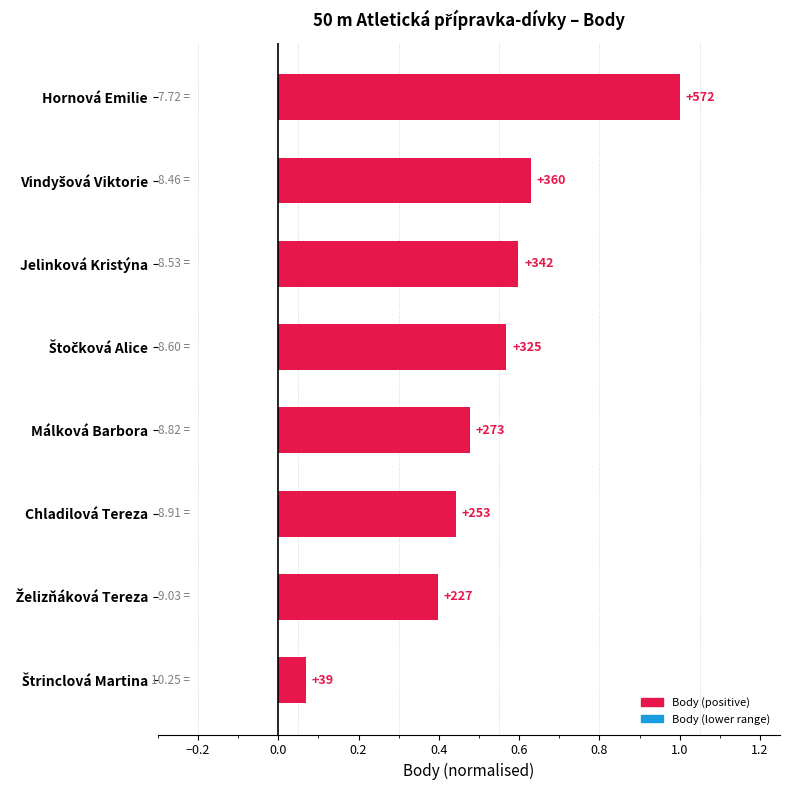

Does the chart contain any negative values?

No